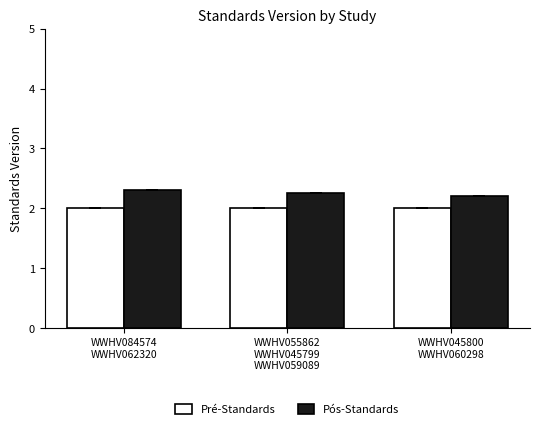

Is it true that Pré-Standards equals 2.0 at WWHV055862
WWHV045799
WWHV059089?

True